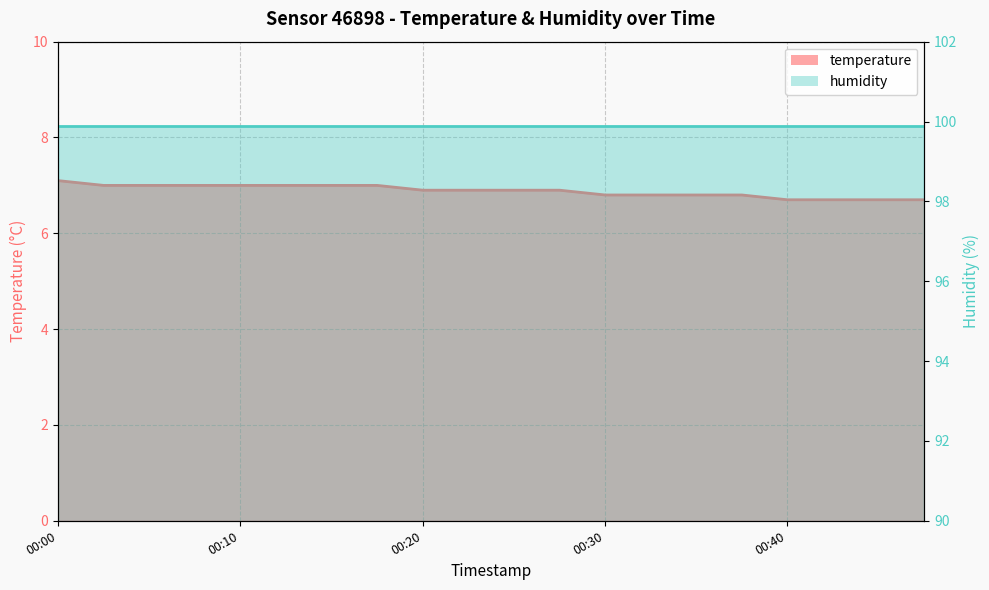

Read the value at 00:30.

6.8